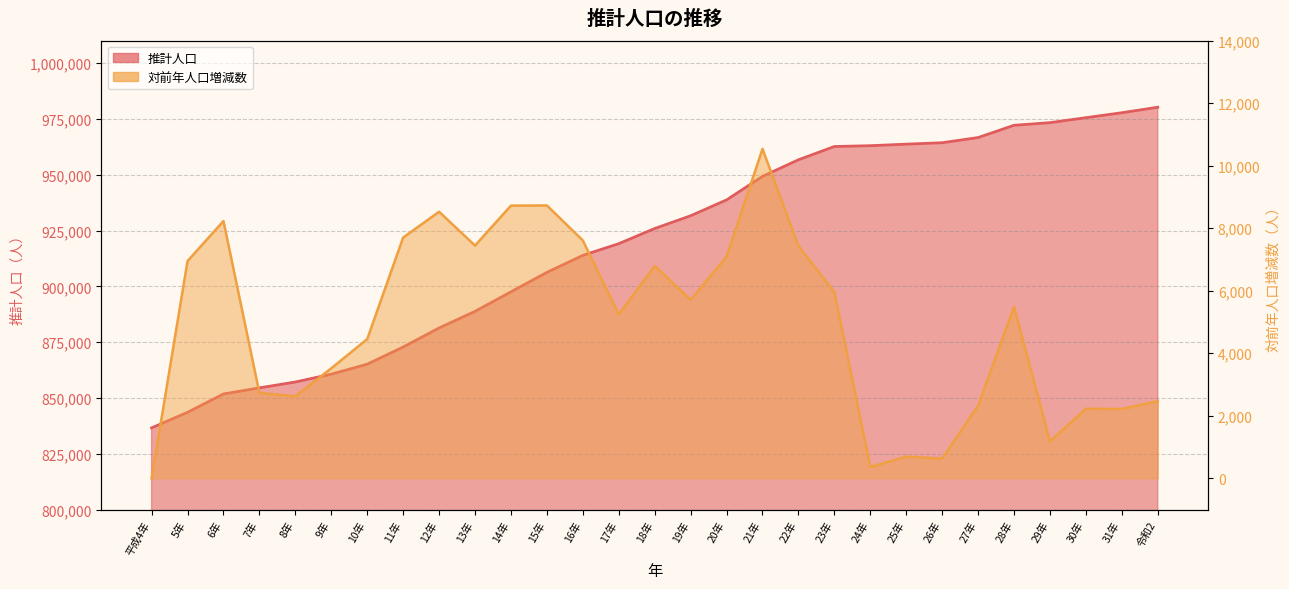

What are all the series names shown in the legend?

推計人口, 対前年人口増減数